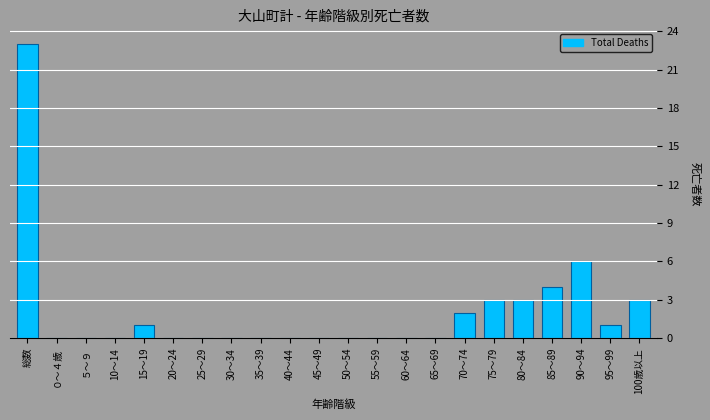

Reading left to right, extract all data points from this chart.

総数=23	０～４歳=0	５～９=0	10～14=0	15～19=1	20～24=0	25～29=0	30～34=0	35～39=0	40～44=0	45～49=0	50～54=0	55～59=0	60～64=0	65～69=0	70～74=2	75～79=3	80～84=3	85～89=4	90～94=6	95～99=1	100歳以上=3